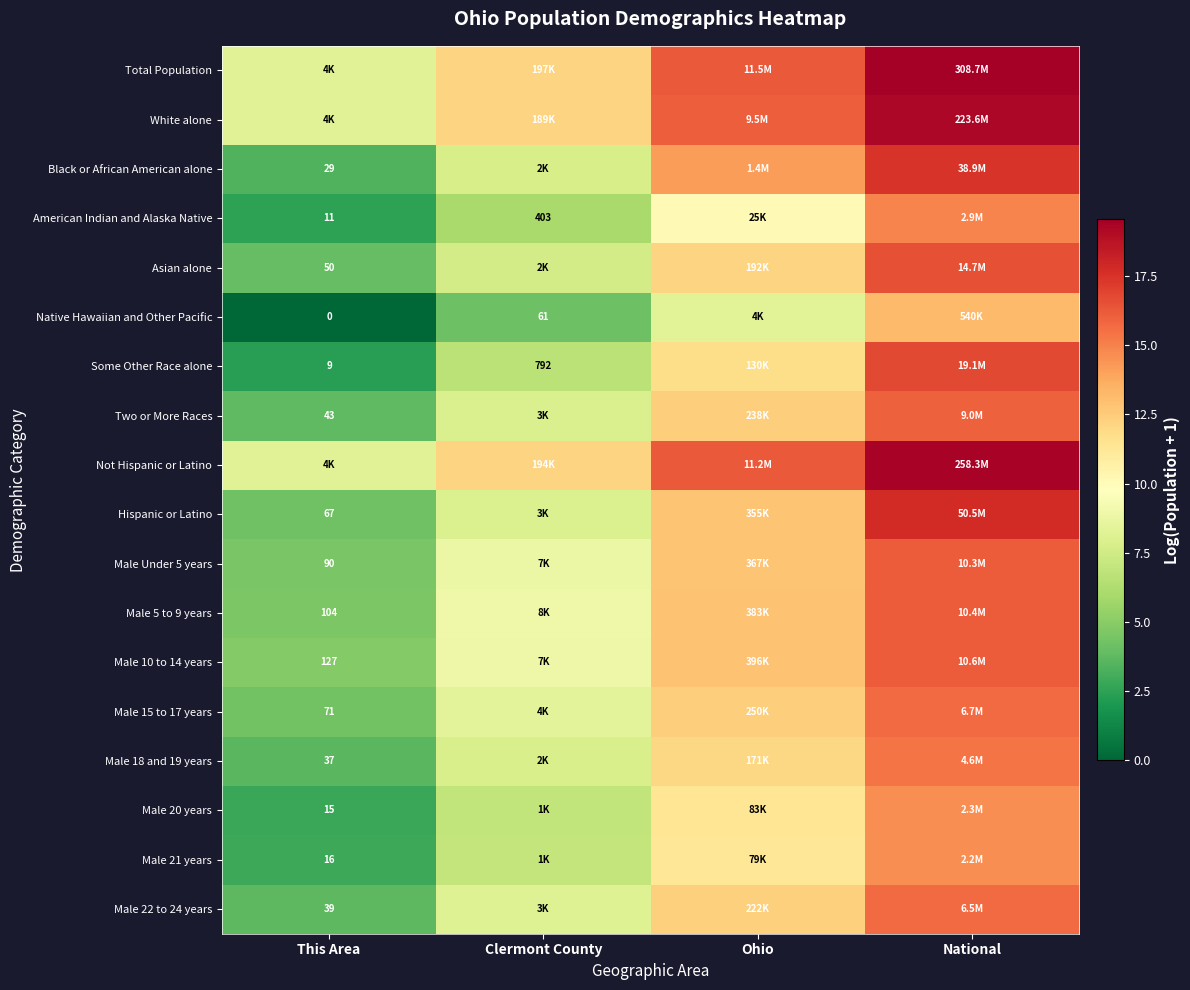

Rank the series at Clermont County from highest to lowest value.

Total Population, Not Hispanic or Latino, White alone, Male 5 to 9 years, Male 10 to 14 years, Male Under 5 years, Male 15 to 17 years, Male 22 to 24 years, Hispanic or Latino, Two or More Races, Male 18 and 19 years, Black or African American alone, Asian alone, Male 21 years, Male 20 years, Some Other Race alone, American Indian and Alaska Native, Native Hawaiian and Other Pacific